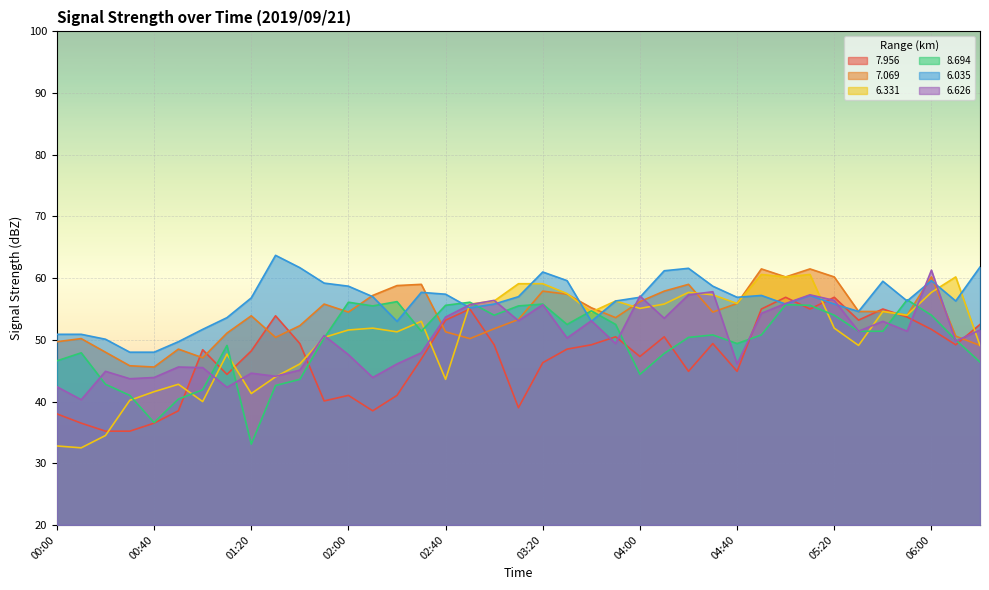

What is the total value across all series at 00:10?

258.3